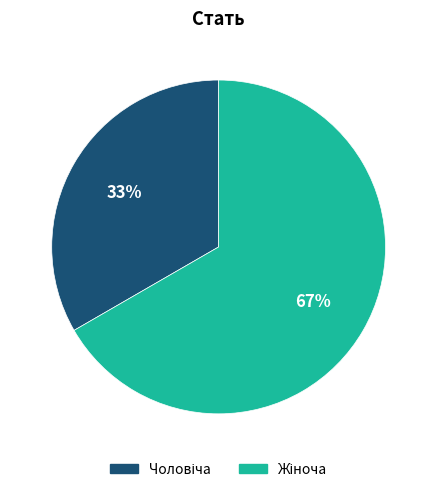

Is there a majority slice in this chart?

Yes